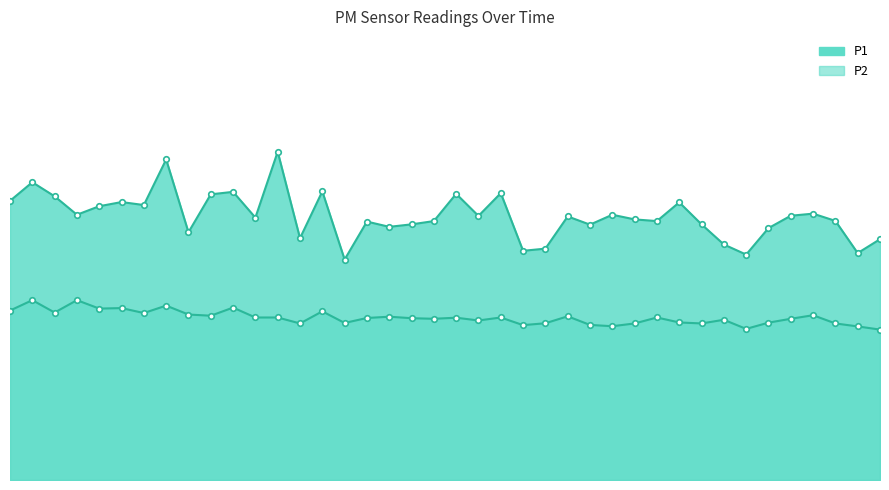

Which has a higher value, 01:25 or 00:27?

01:25